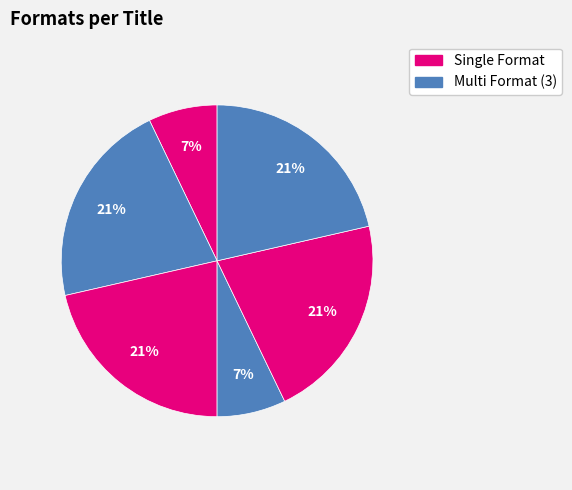

How many slices are in this pie chart?

6